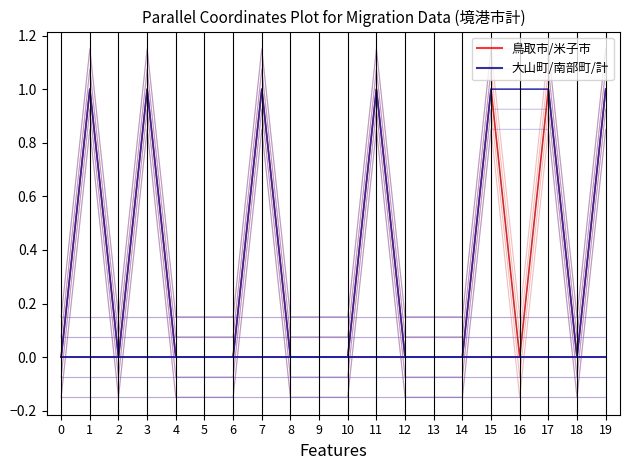

True or false: 鳥取市 has more than 1 points higher than both neighbors.

False